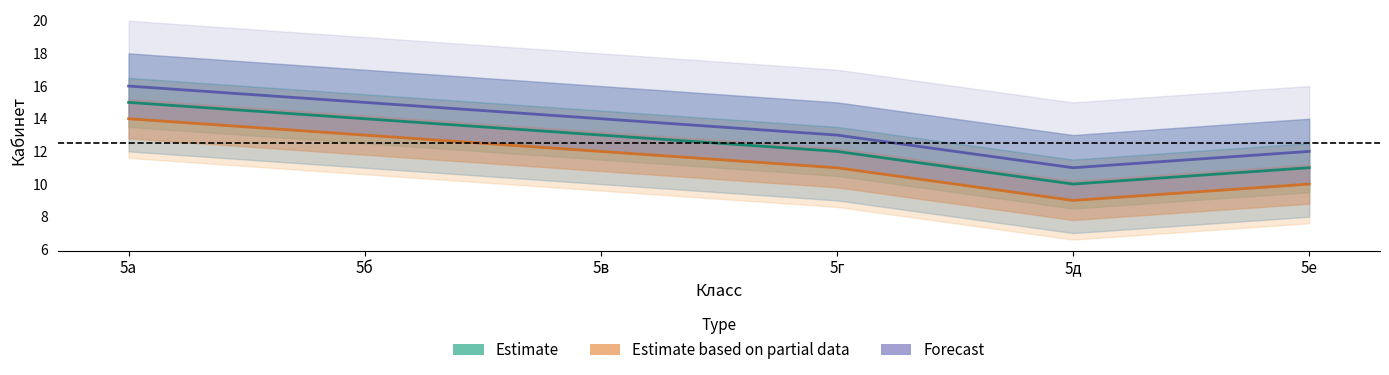

Count the number of data series in this chart.

3